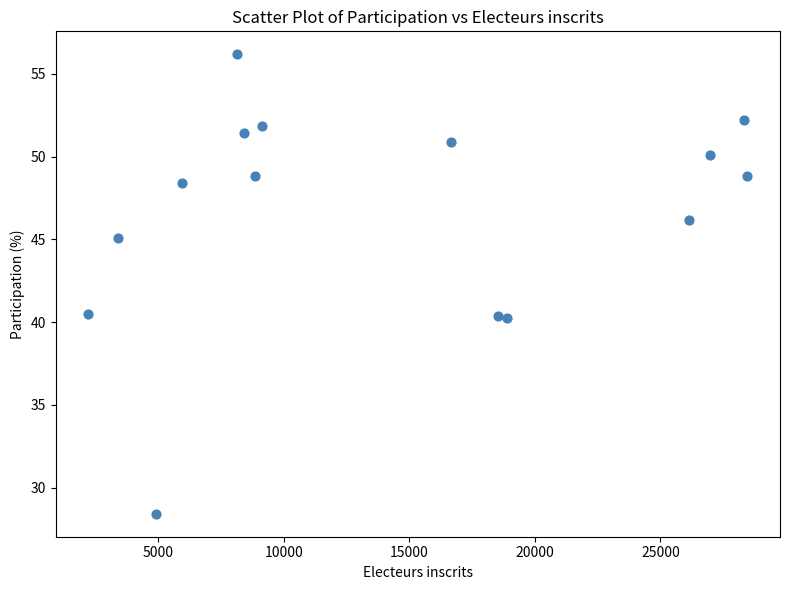

What is the range of Y values (max minus min)?

27.8